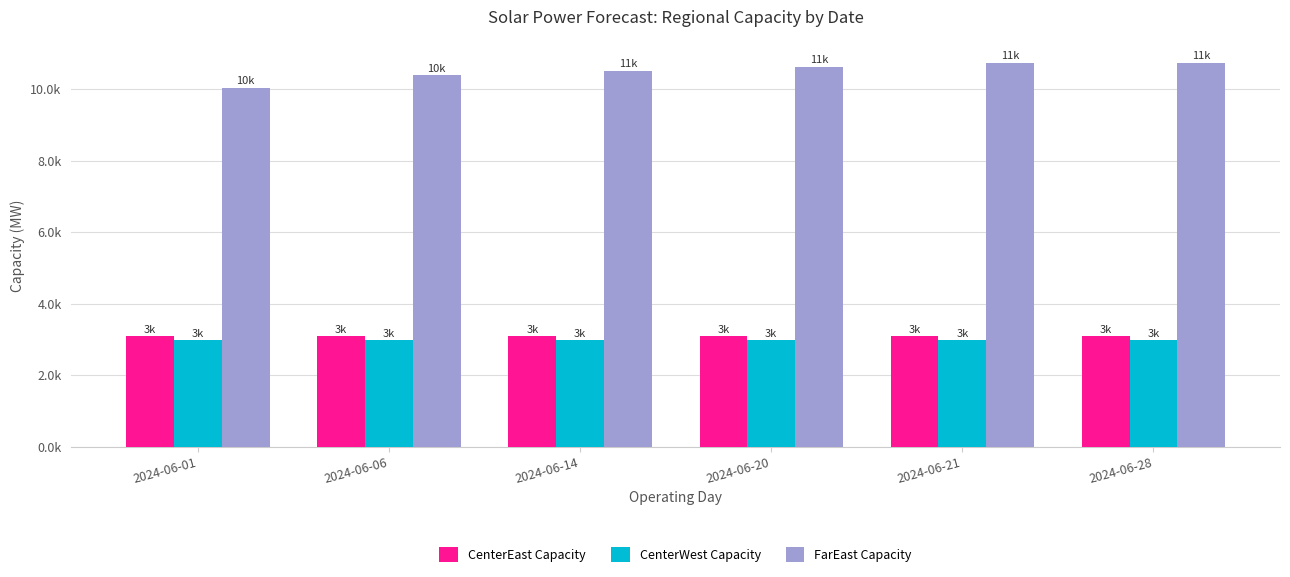

Reading left to right, list all the values displayed in this chart.

CenterEast Capacity: 3084	3085	3085	3085	3085	3085
CenterWest Capacity: 2978	2978	2978	2978	2978	2978
FarEast Capacity: 10034	10384	10503	10609	10728	10728